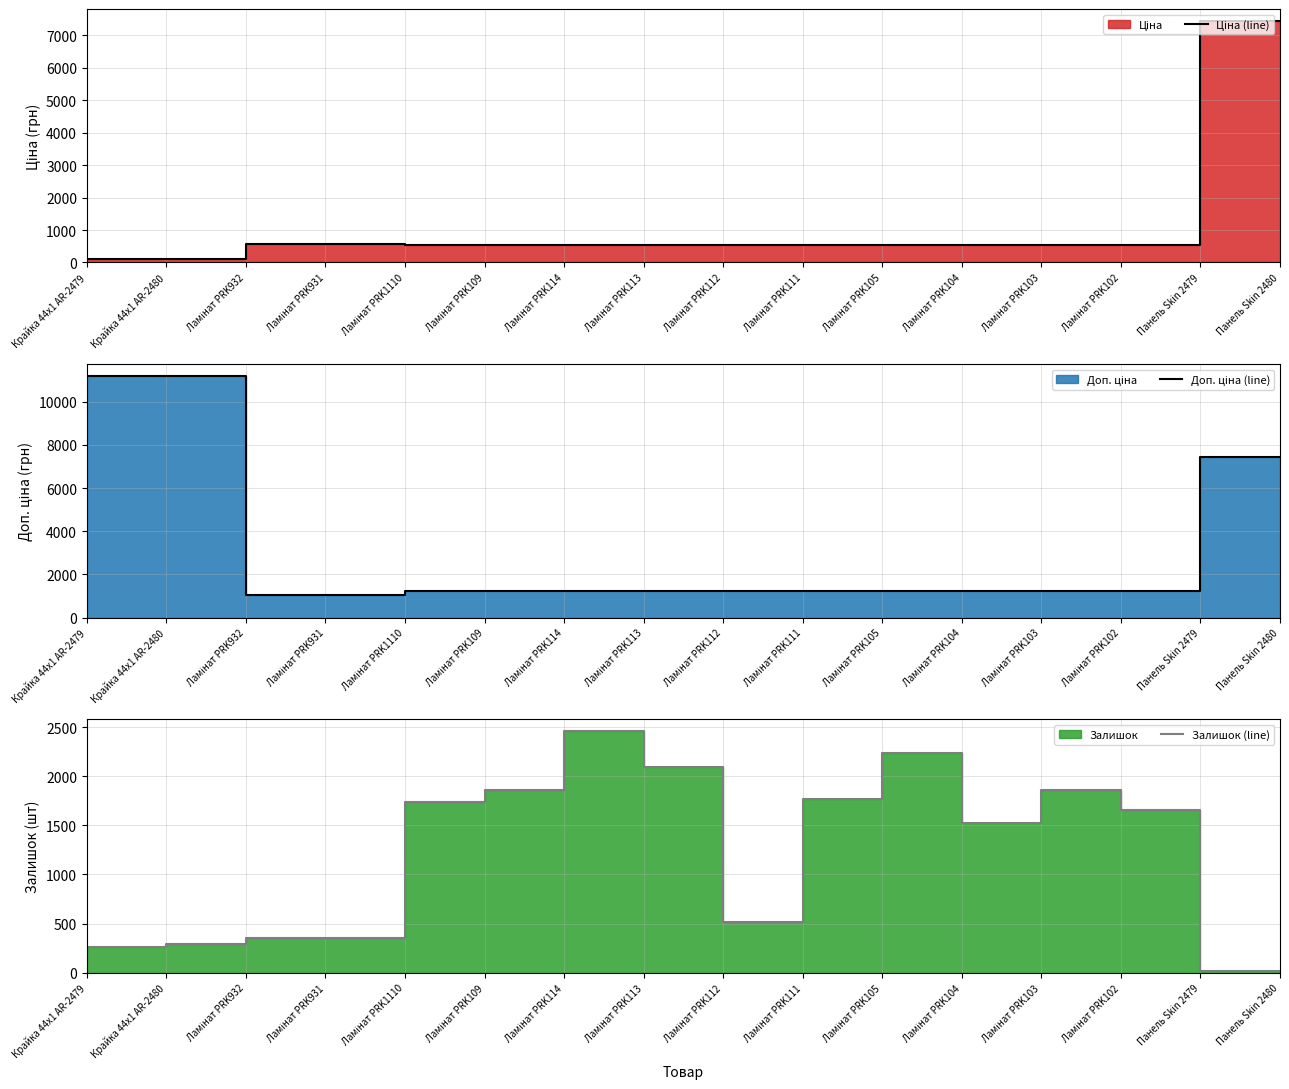

Rank the categories by Ціна (line) value from highest to lowest.

Панель Skin 2479, Панель Skin 2480, Ламінат PRK932, Ламінат PRK931, Ламінат PRK1110, Ламінат PRK109, Ламінат PRK114, Ламінат PRK113, Ламінат PRK112, Ламінат PRK111, Ламінат PRK105, Ламінат PRK104, Ламінат PRK103, Ламінат PRK102, Крайка 44x1 AR-2479, Крайка 44x1 AR-2480